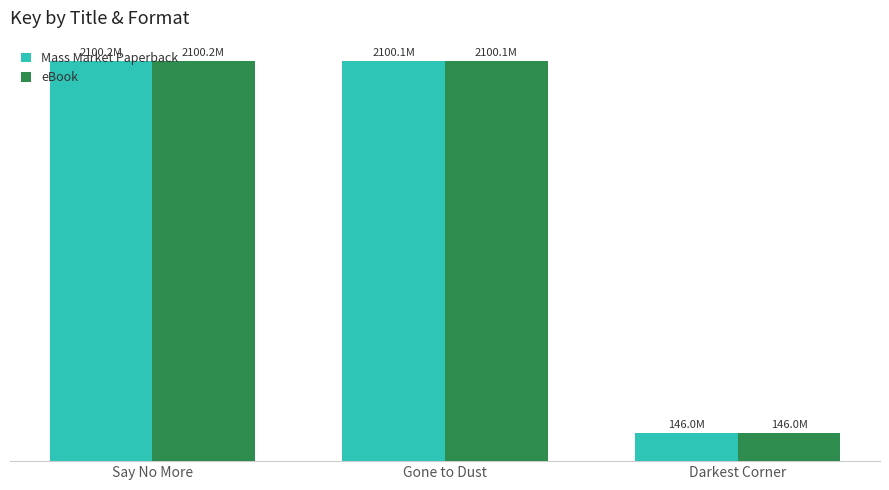

At which label is Mass Market Paperback closest to 1123087229?

Gone to Dust